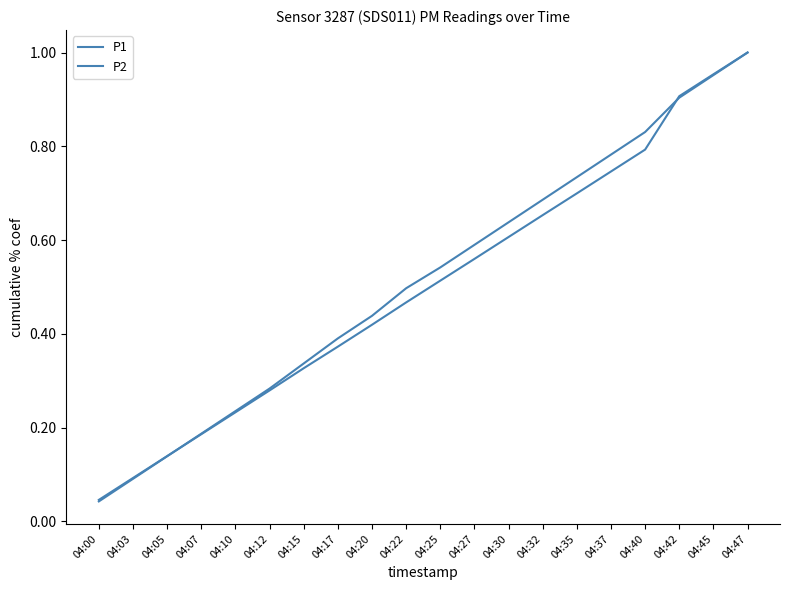

Is the value of P2 at 04:10 greater than the value of P1 at 04:00?

Yes